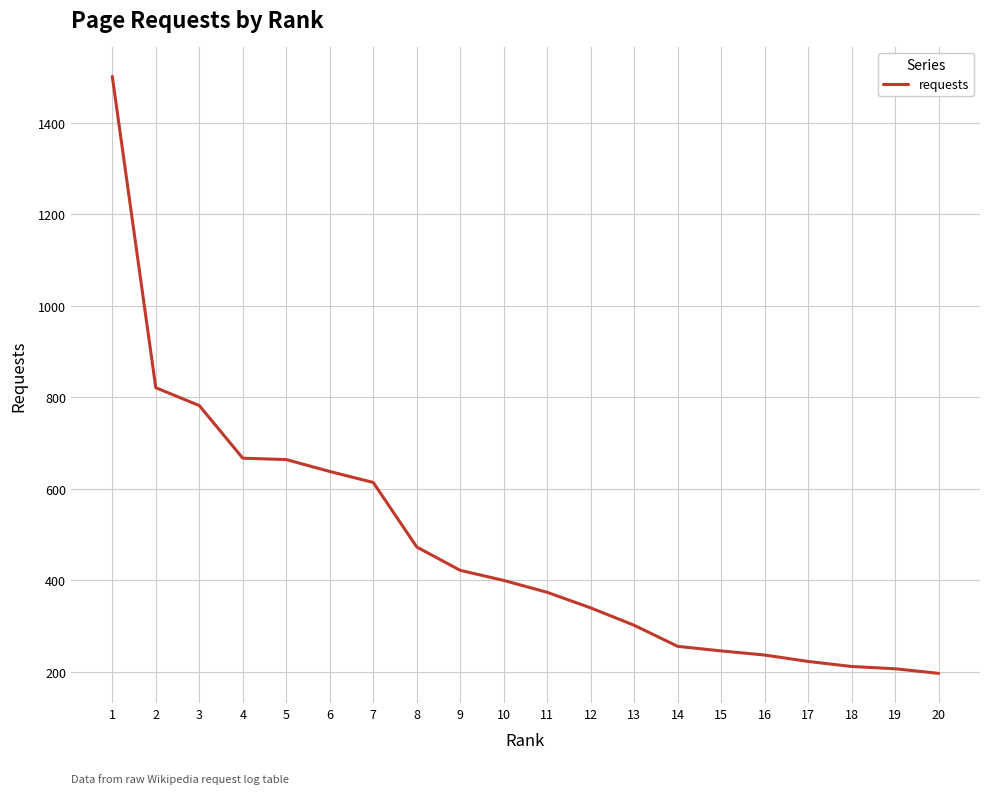

What is the average value?

479